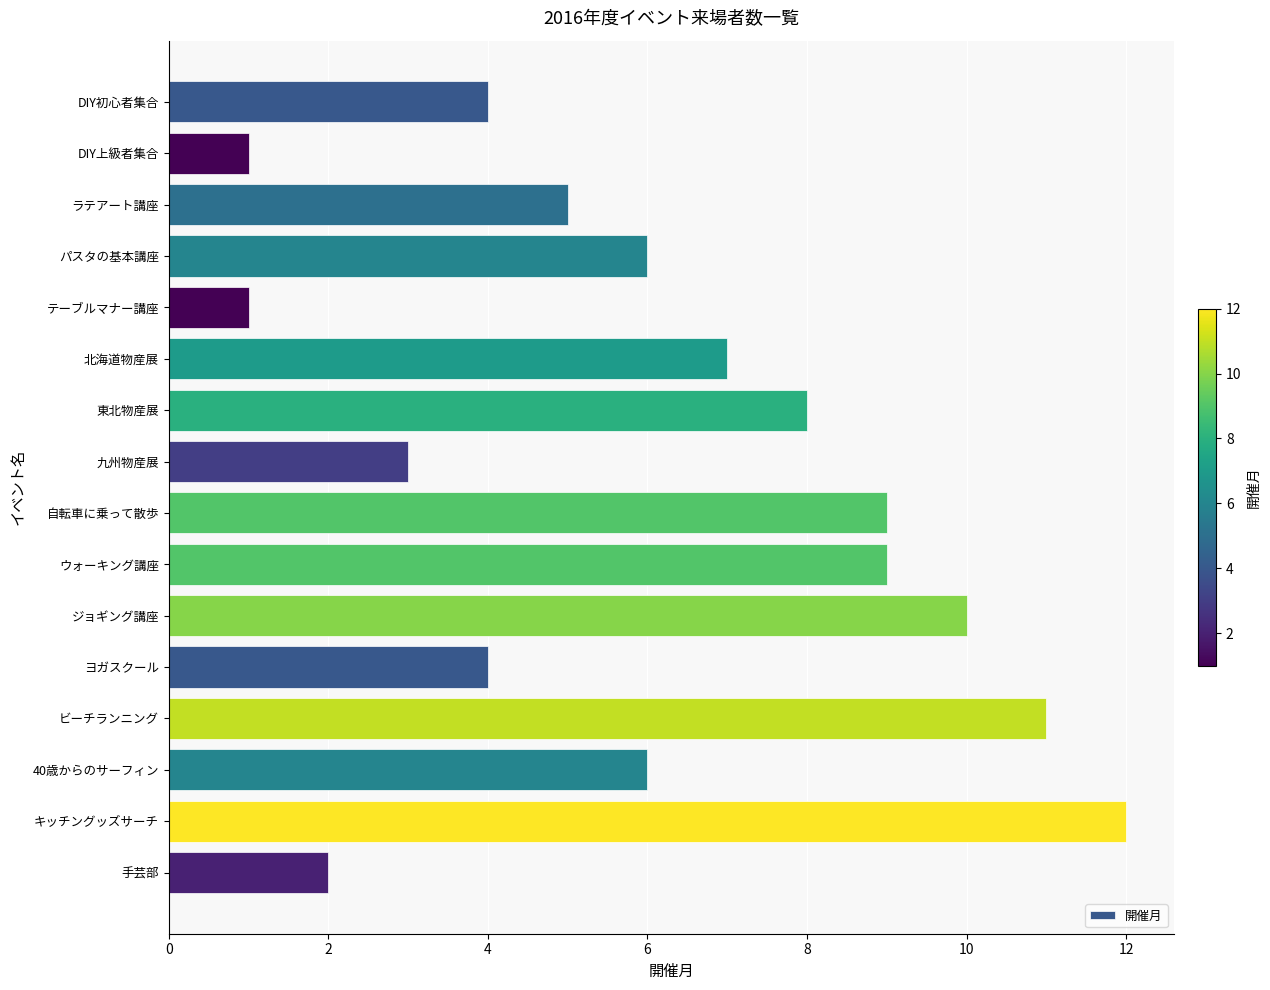

Reading top to bottom, what are all the values shown in this chart?

4	1	5	6	1	7	8	3	9	9	10	4	11	6	12	2